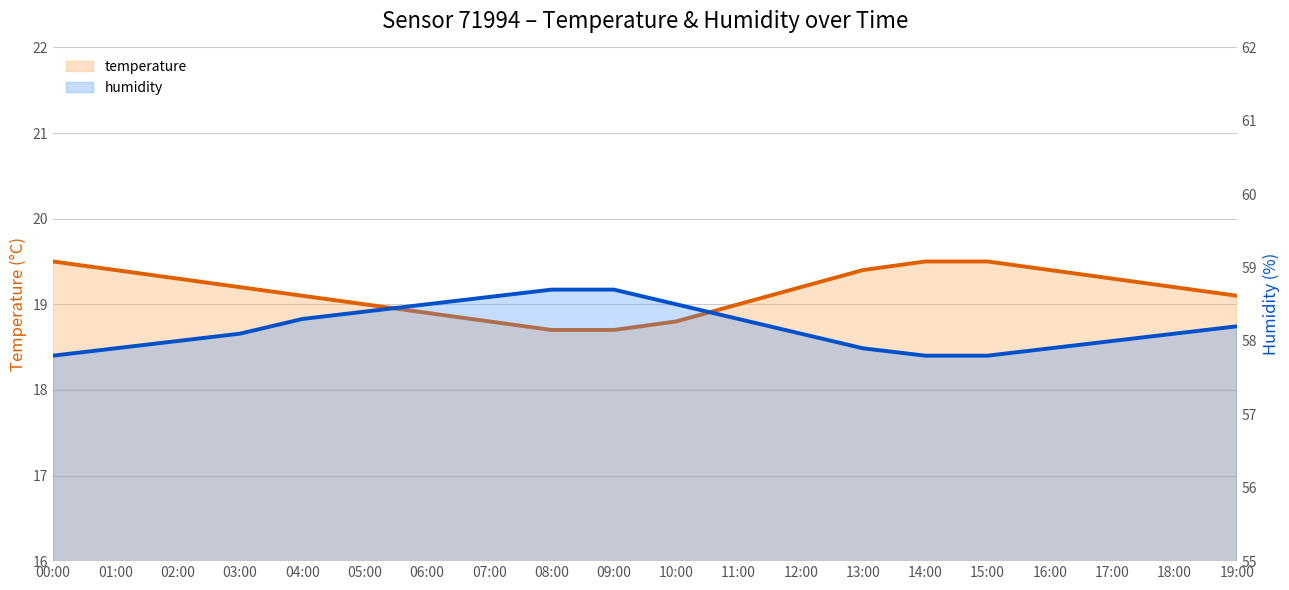

Reading right to left, extract all data points from this chart.

temperature: 19:00=19.1	18:00=19.2	17:00=19.3	16:00=19.4	15:00=19.5	14:00=19.5	13:00=19.4	12:00=19.2	11:00=19.0	10:00=18.8	09:00=18.7	08:00=18.7	07:00=18.8	06:00=18.9	05:00=19.0	04:00=19.1	03:00=19.2	02:00=19.3	01:00=19.4	00:00=19.5
humidity: 19:00=58.2	18:00=58.1	17:00=58.0	16:00=57.9	15:00=57.8	14:00=57.8	13:00=57.9	12:00=58.1	11:00=58.3	10:00=58.5	09:00=58.7	08:00=58.7	07:00=58.6	06:00=58.5	05:00=58.4	04:00=58.3	03:00=58.1	02:00=58.0	01:00=57.9	00:00=57.8